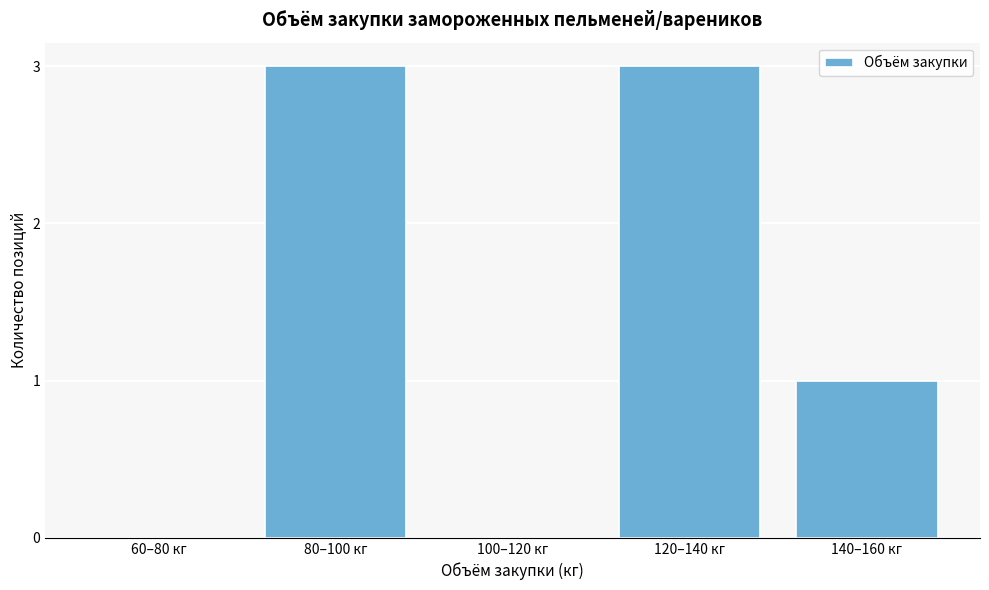

Reading left to right, what are all the values shown in this chart?

60–80 кг=0	80–100 кг=3	100–120 кг=0	120–140 кг=3	140–160 кг=1